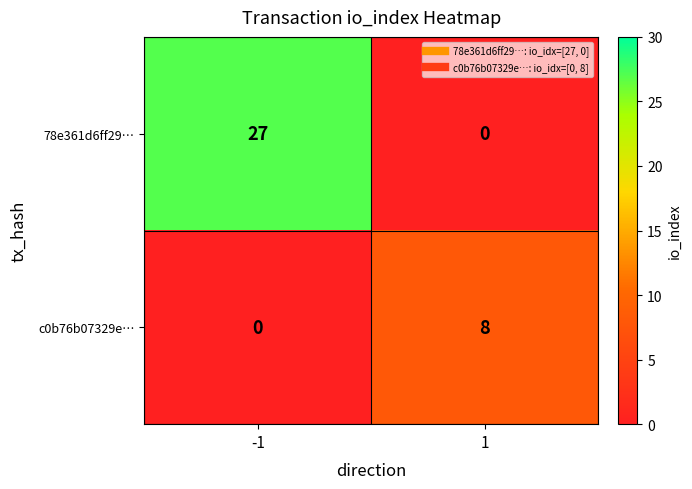

Which series has the widest spread of values?

78e361d6ff29…